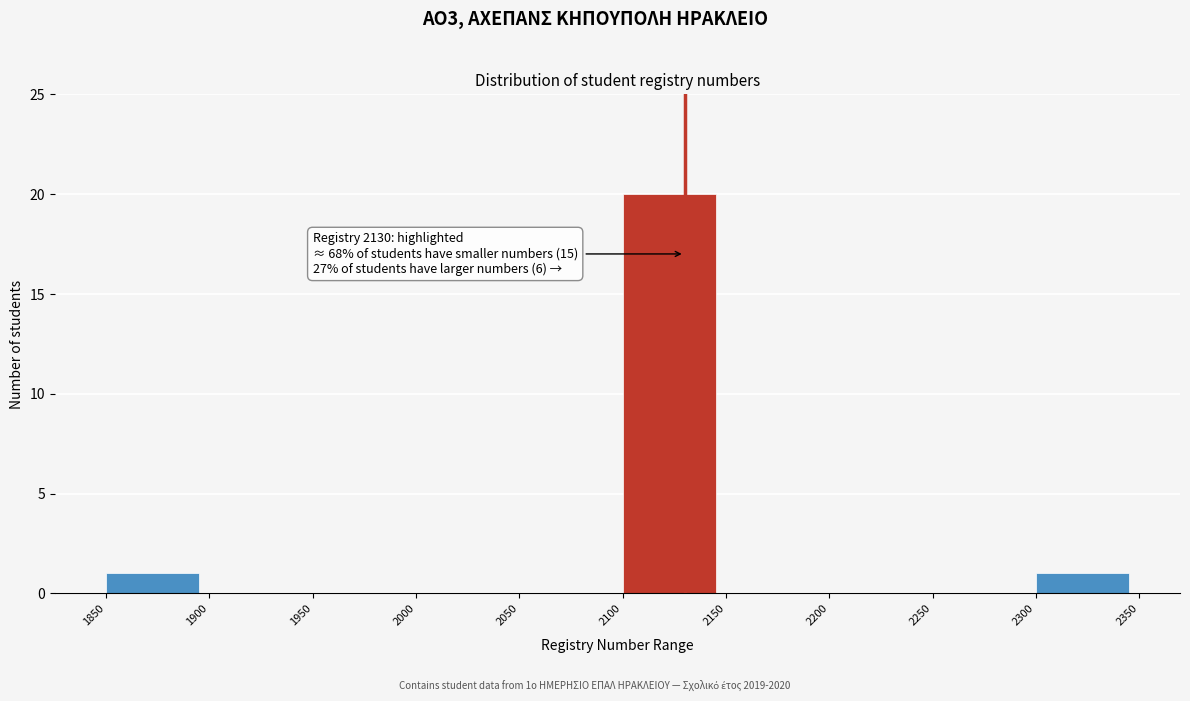

Which range on the x-axis has the tallest bar?

2100 to 2150